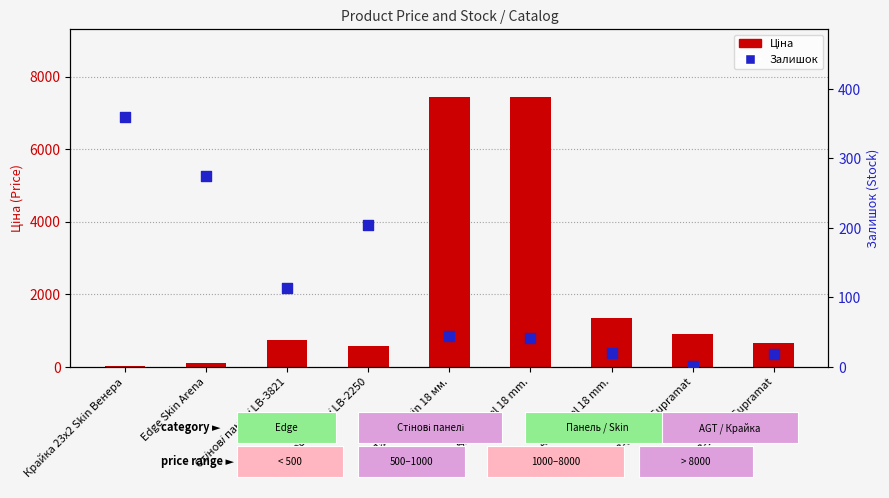

What are all the series names shown in the legend?

Ціна, Залишок